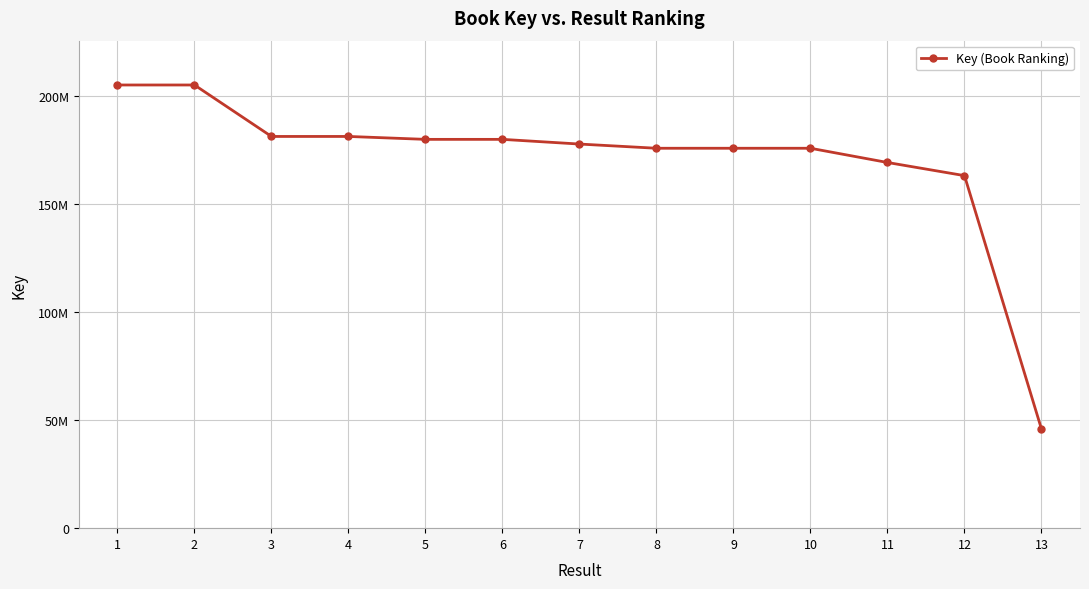

Does the chart have visible grid lines?

Yes